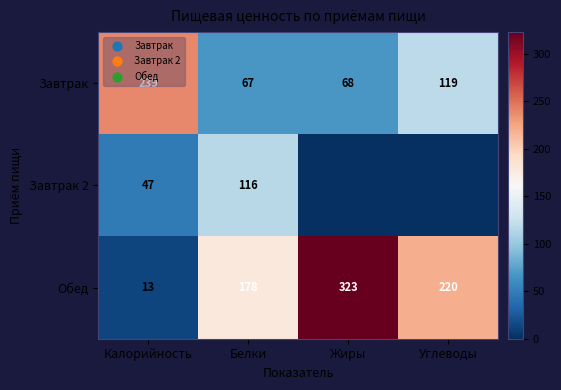

What is the spread (max minus min) of values at Калорийность?

226